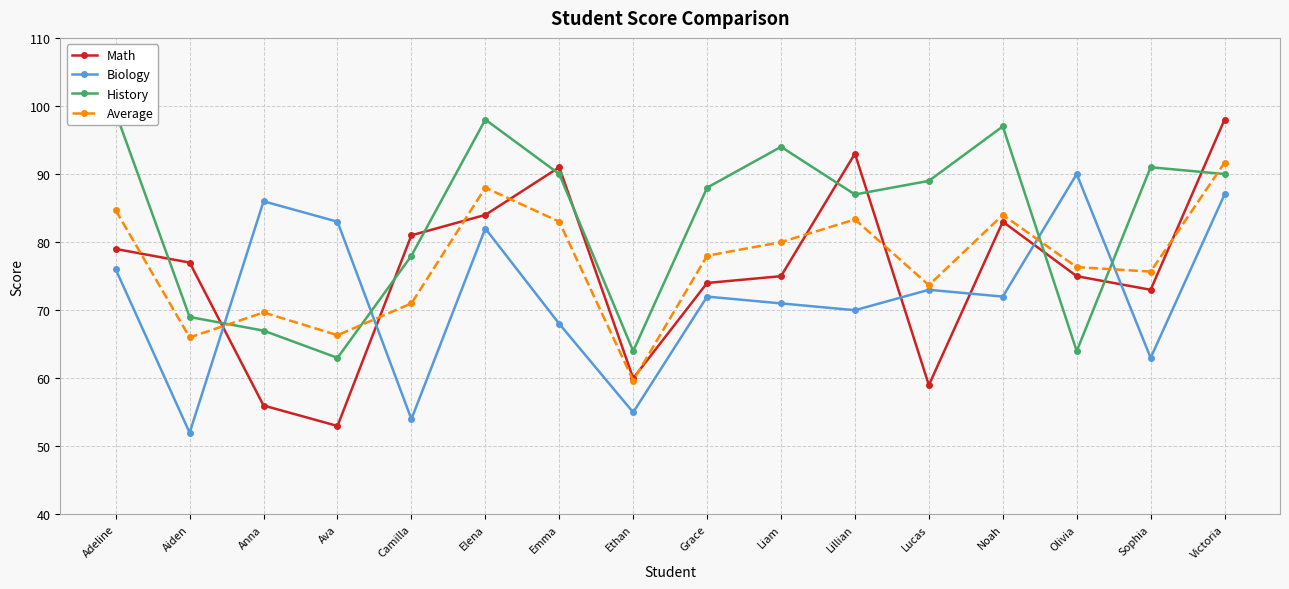

Is the value of Math at Grace greater than the value of Biology at Camilla?

Yes